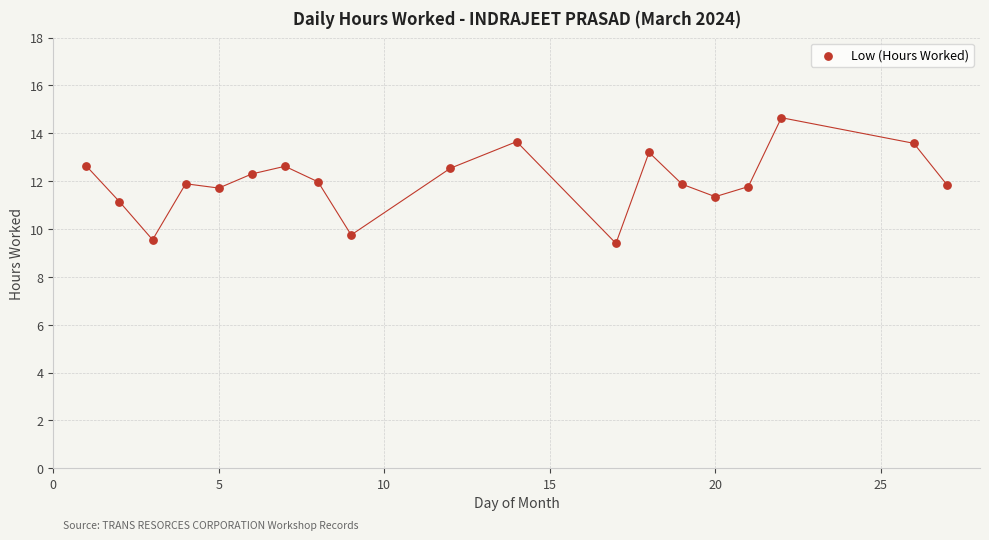

What is the range of X values (max minus min)?

26.0